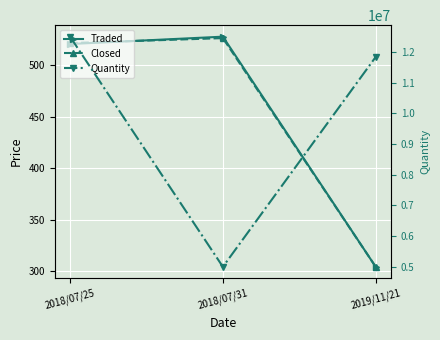

What is the maximum value shown in the chart?

12500000.0